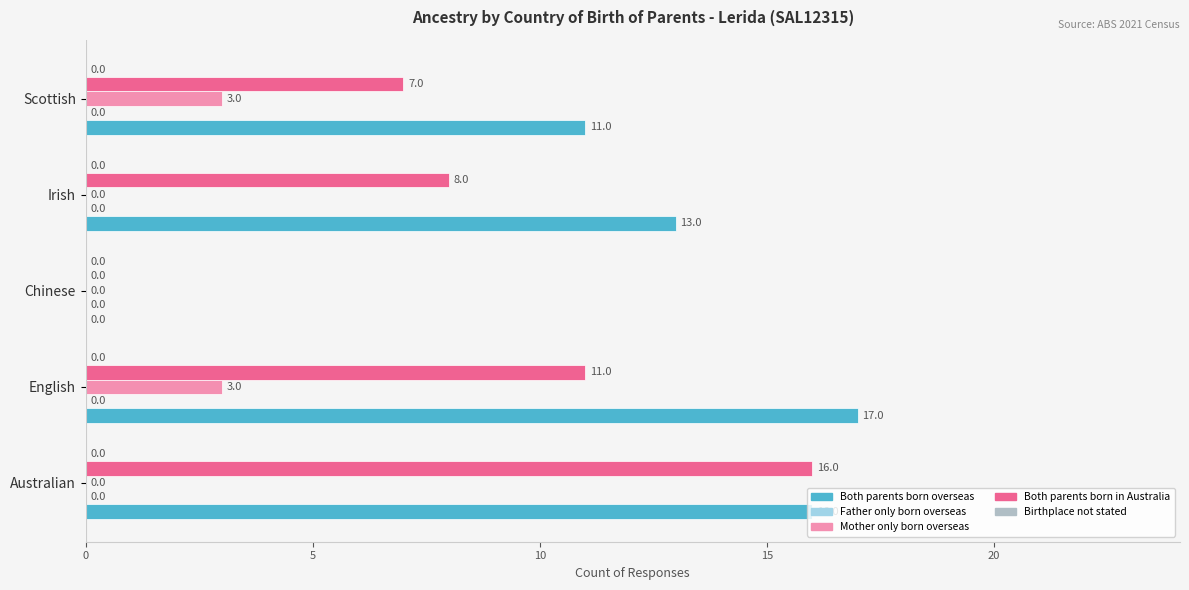

True or false: Both parents born overseas has a value of 28 at English.

False